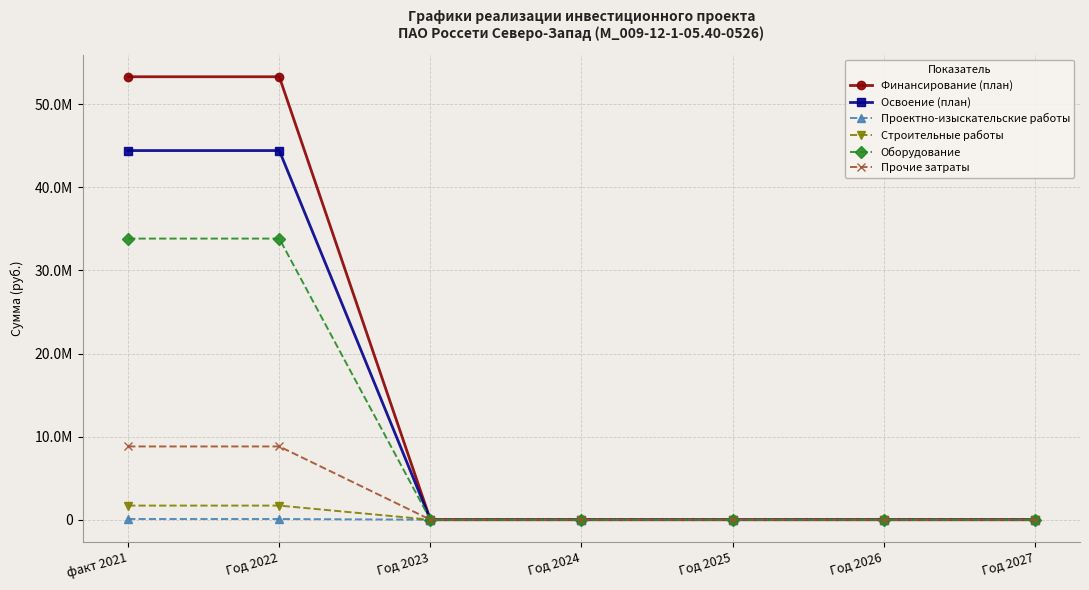

What are all the series names shown in the legend?

Финансирование (план), Освоение (план), Проектно-изыскательские работы, Строительные работы, Оборудование, Прочие затраты